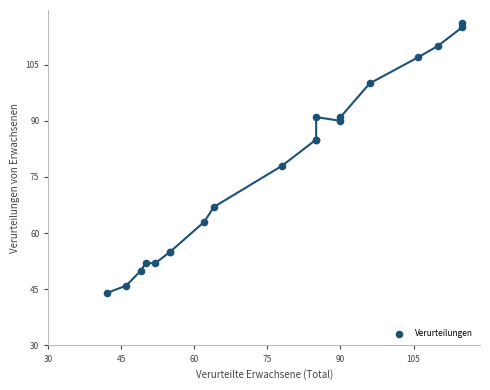

What Y value in the scatter plot is closest to 80?

78